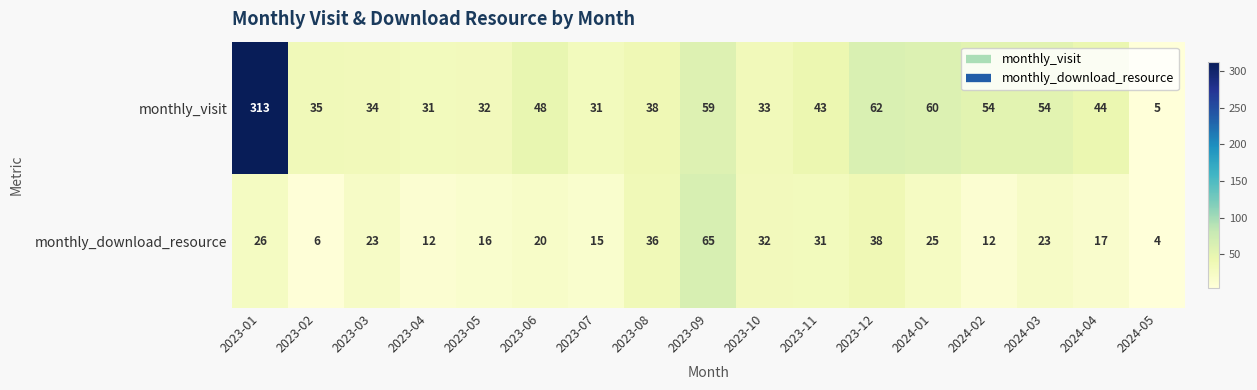

Is the value of monthly_visit at 2024-01 greater than the value of monthly_download_resource at 2024-03?

Yes